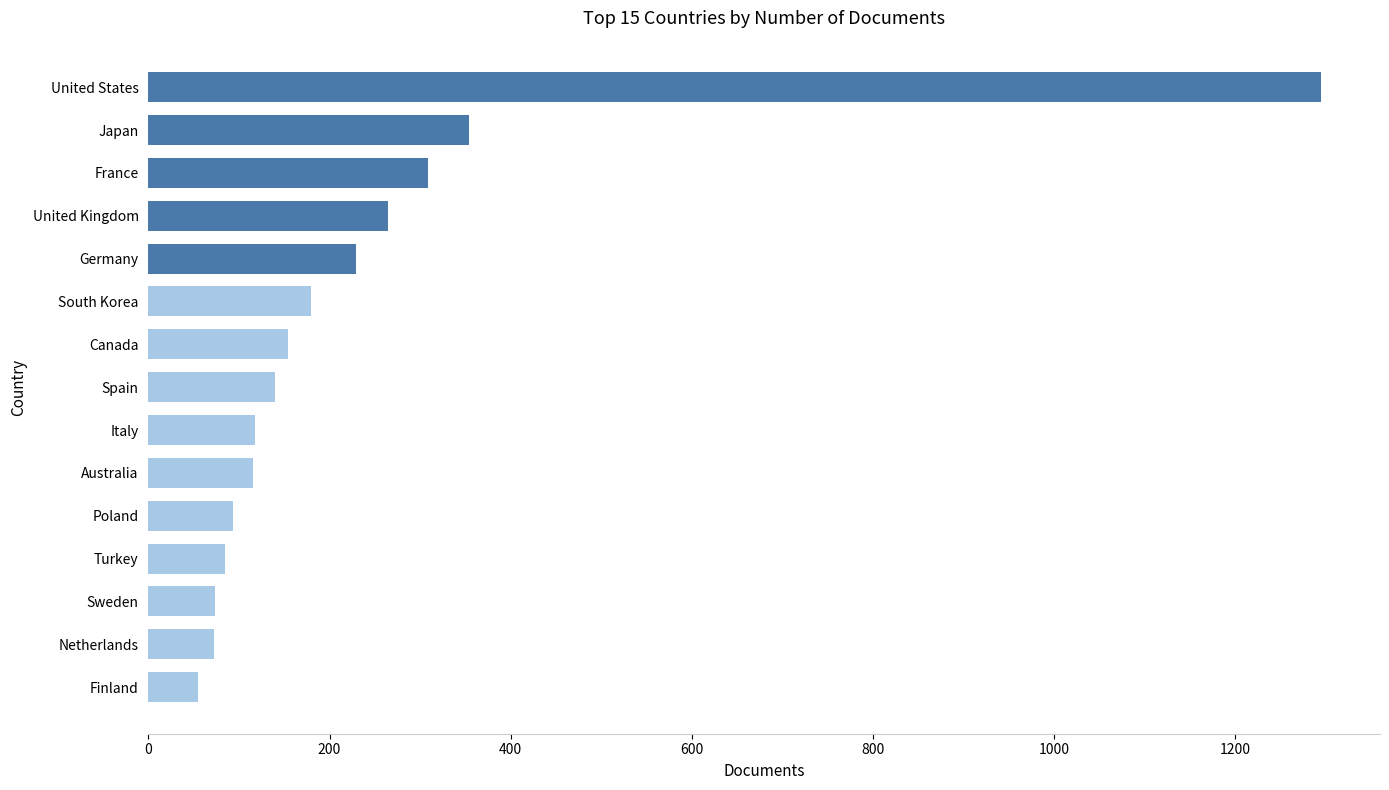

What is the minimum value shown in the chart?

55